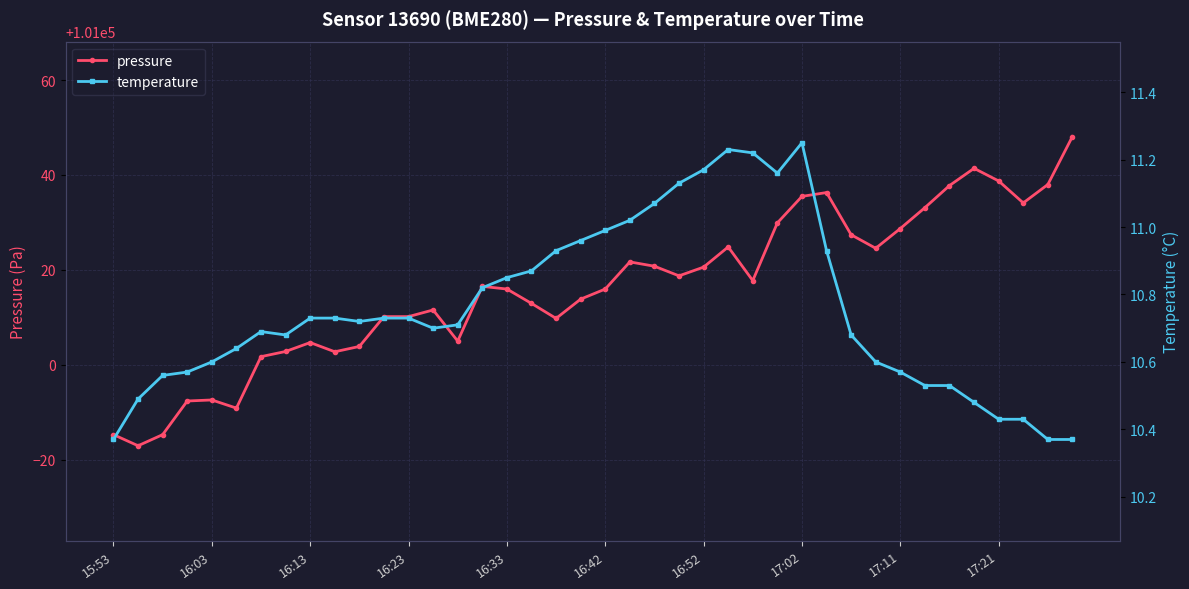

What position from the left is 11?

12